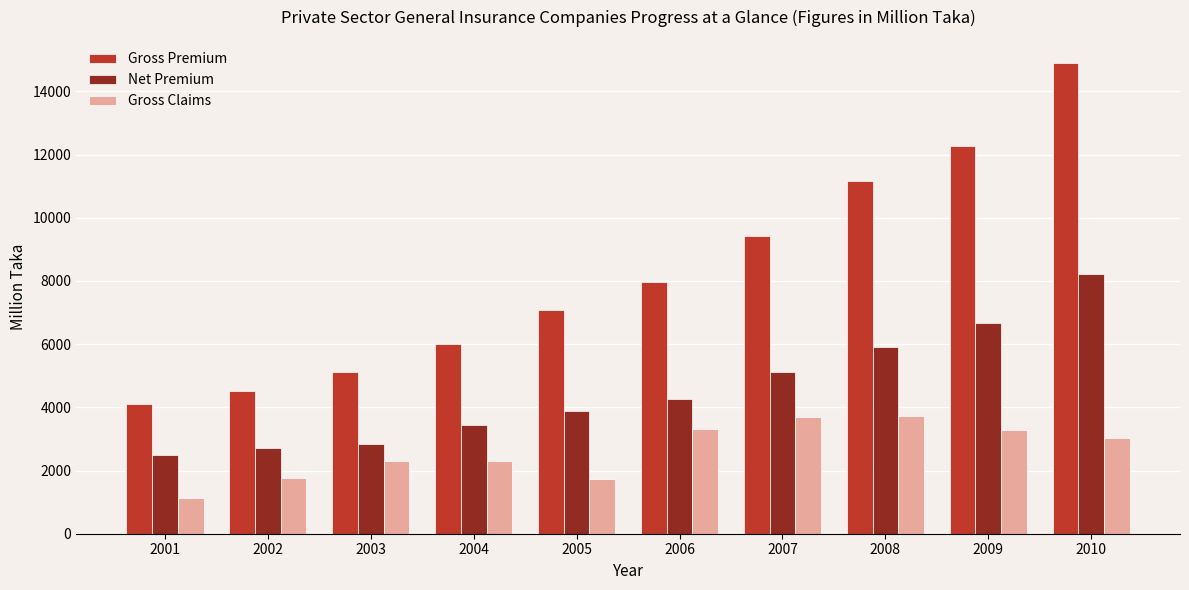

At which label is Net Premium closest to 5358?

2007